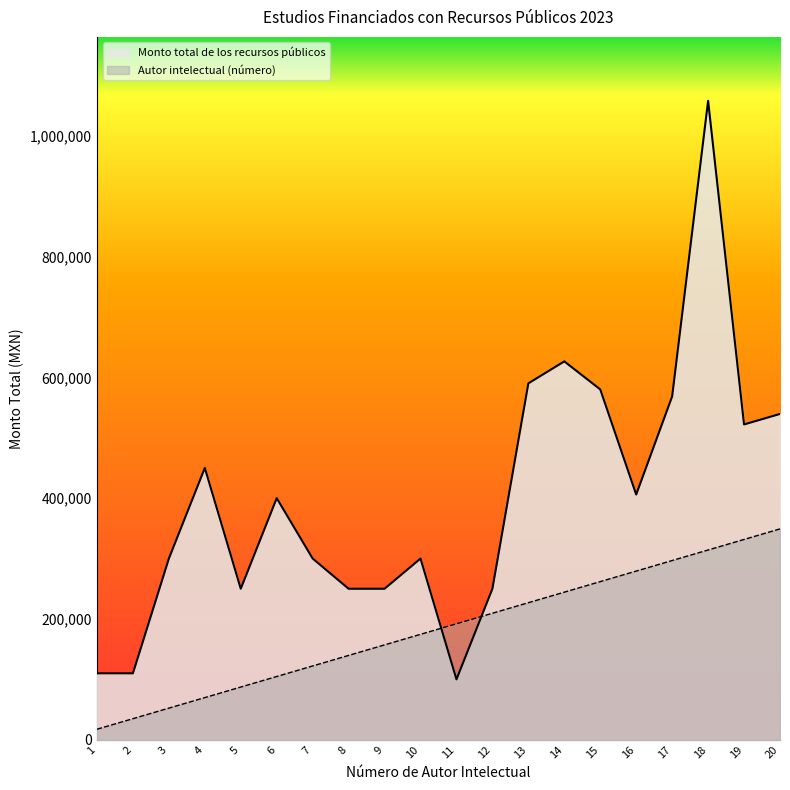

How many distinct data groups are displayed?

2